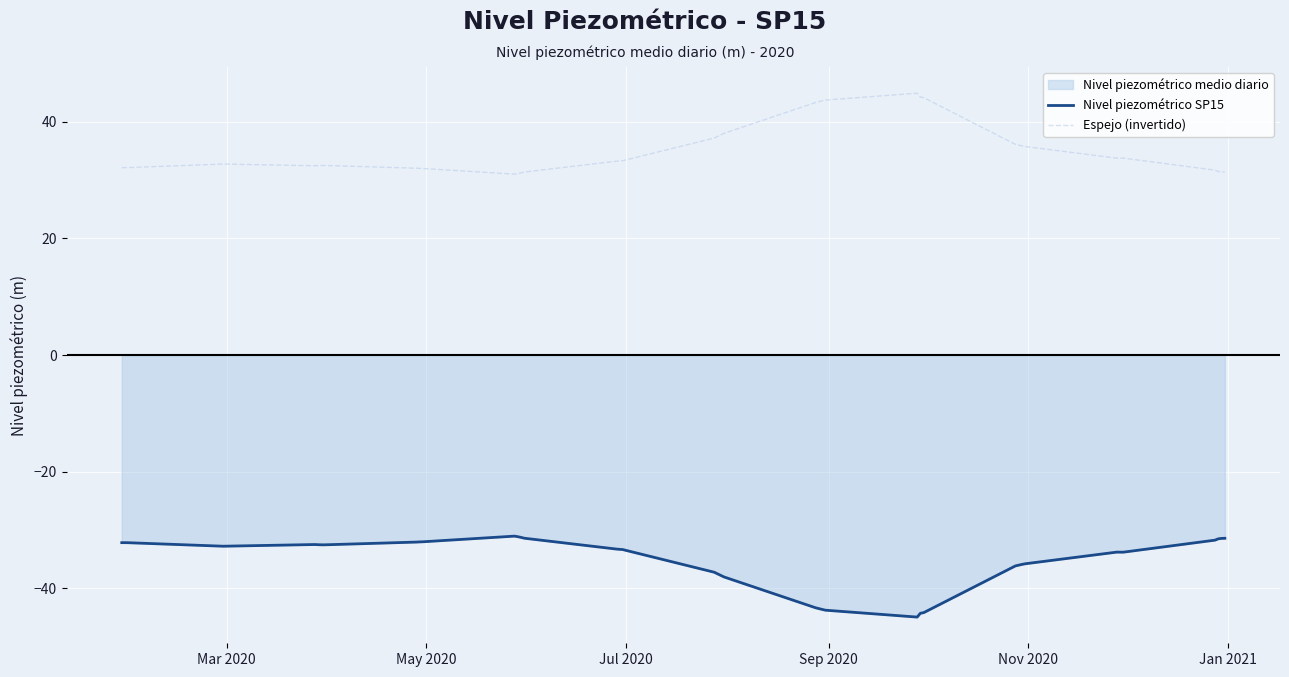

What is the maximum value shown in the chart?

44.9